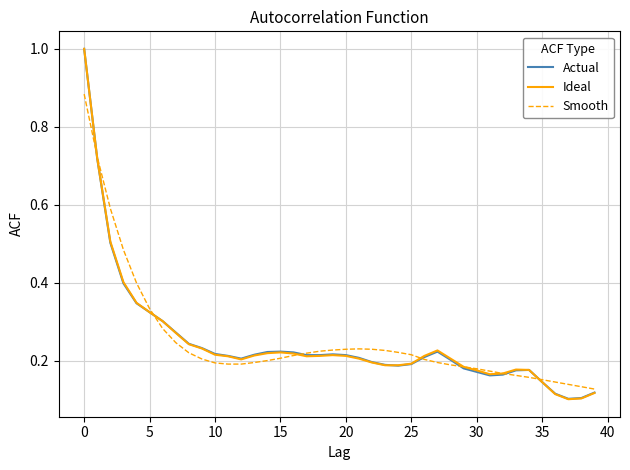

True or false: Actual has more than 1 interior local peaks.

True